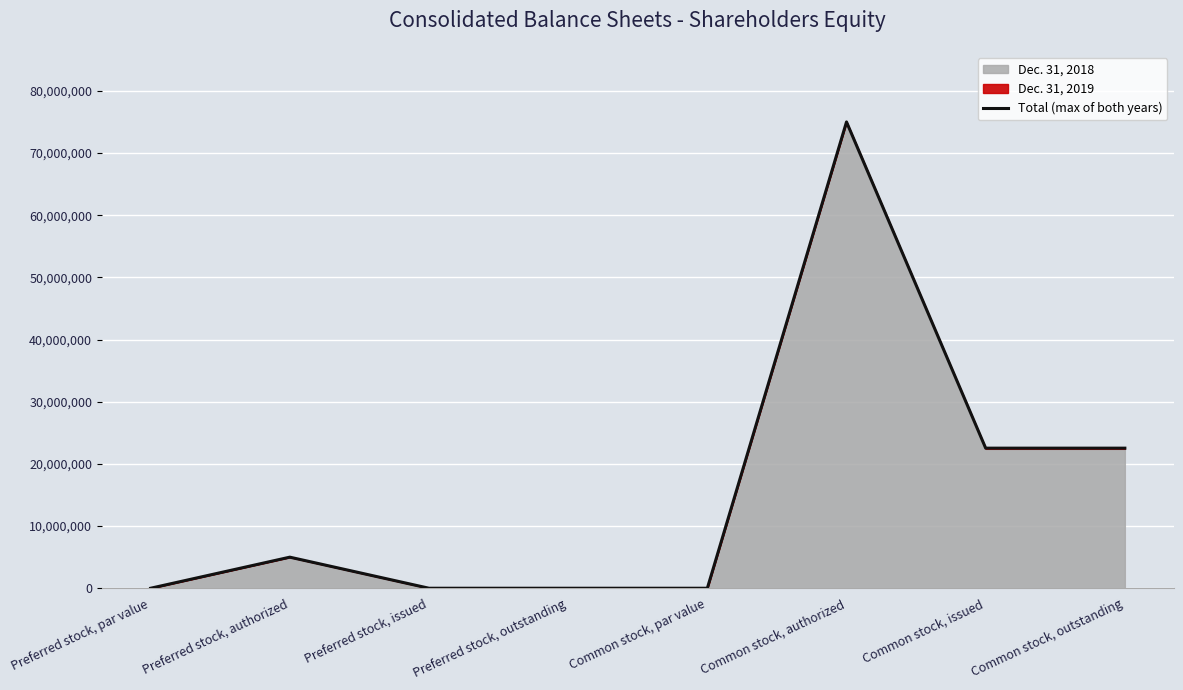

What is the value of the 2nd point from the left?

4998130